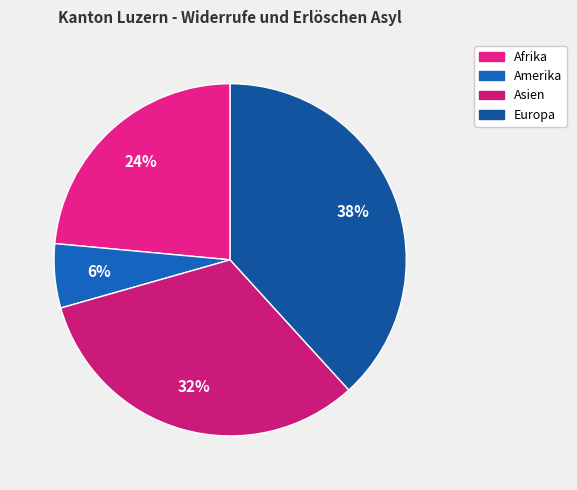

Which has a higher value, Amerika or Europa?

Europa